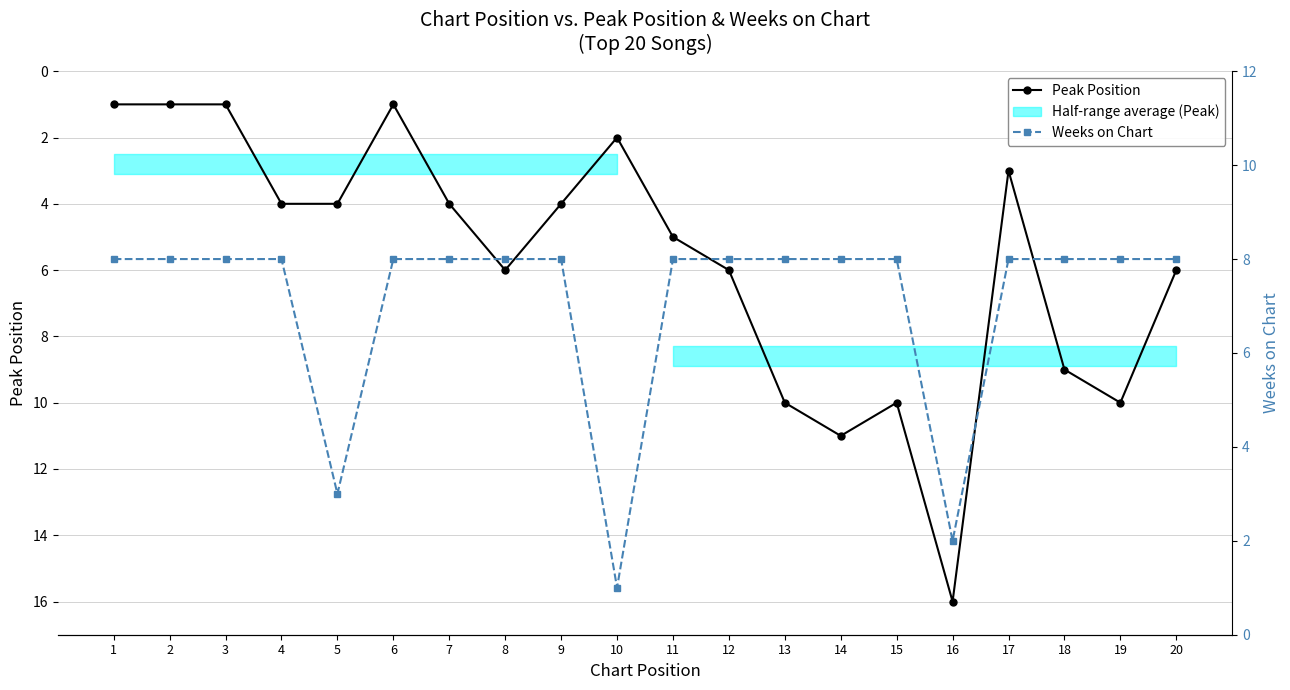

How many lines are shown in the chart?

2